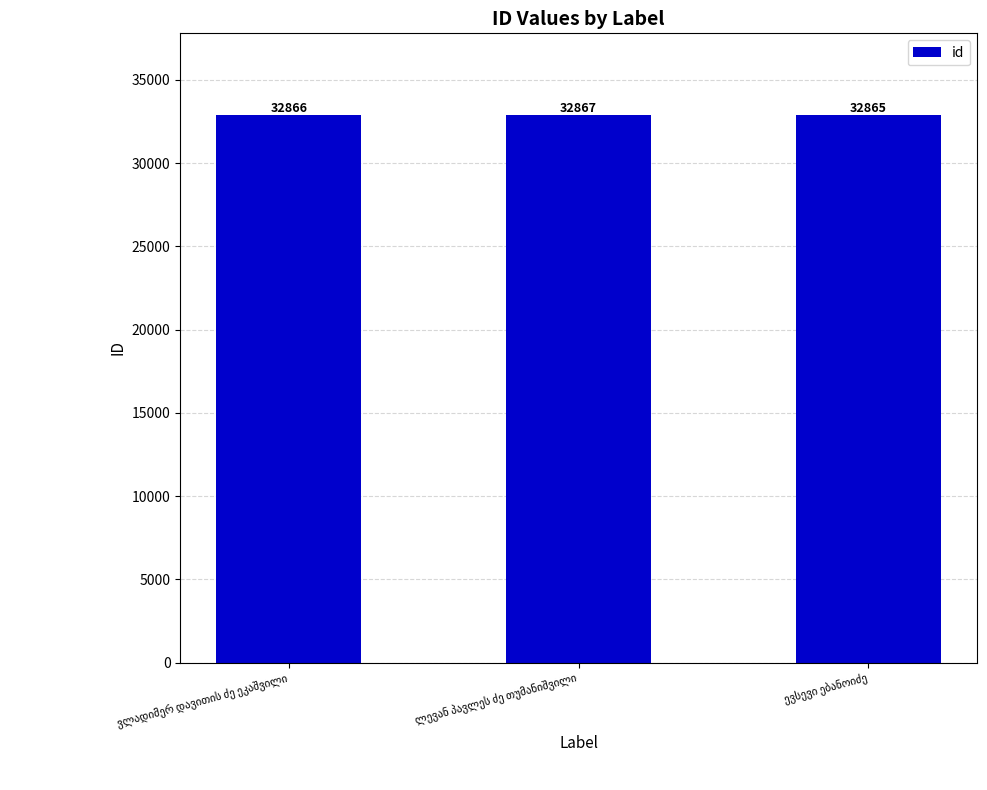

How many values are between 32865 and 32867?

3